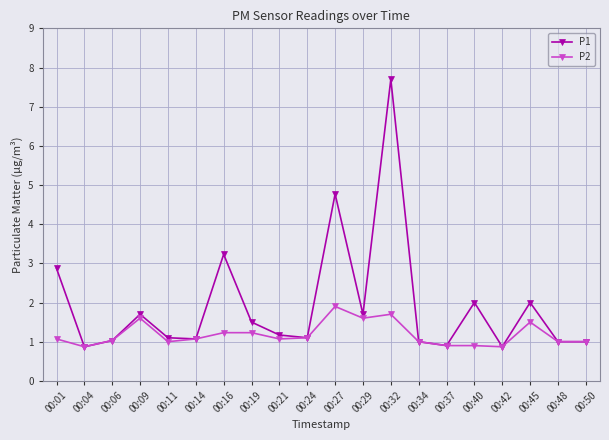

True or false: P2 has more than 0 points higher than both neighbors.

True